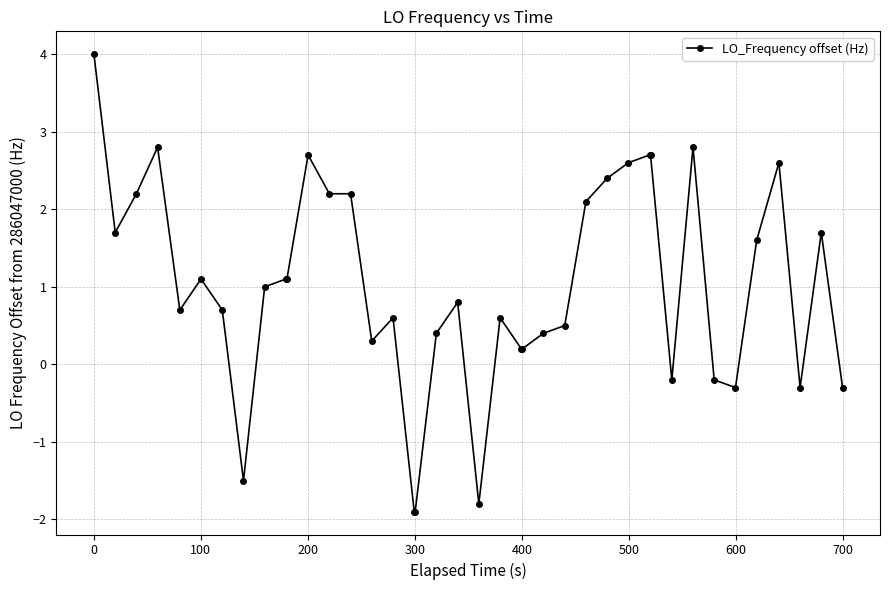

What is the smallest value displayed?

-1.9